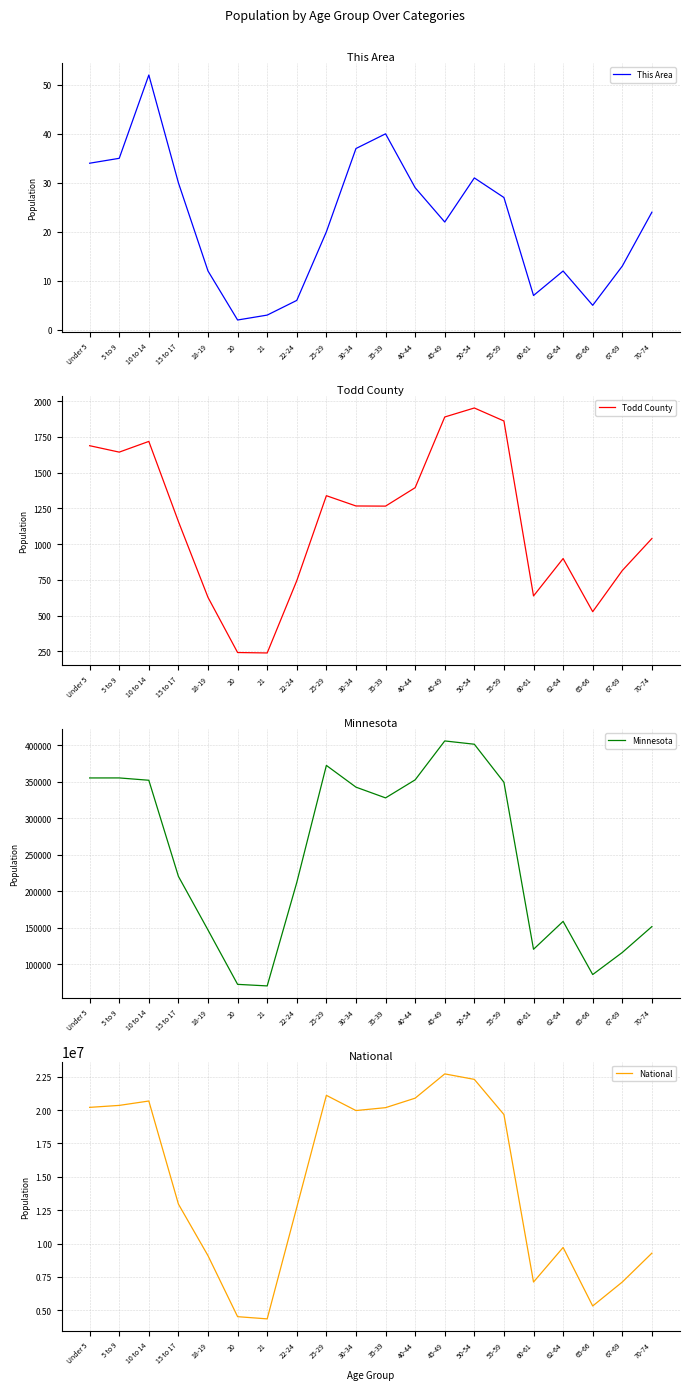

Where is the first local minimum for Todd County?

5 to 9